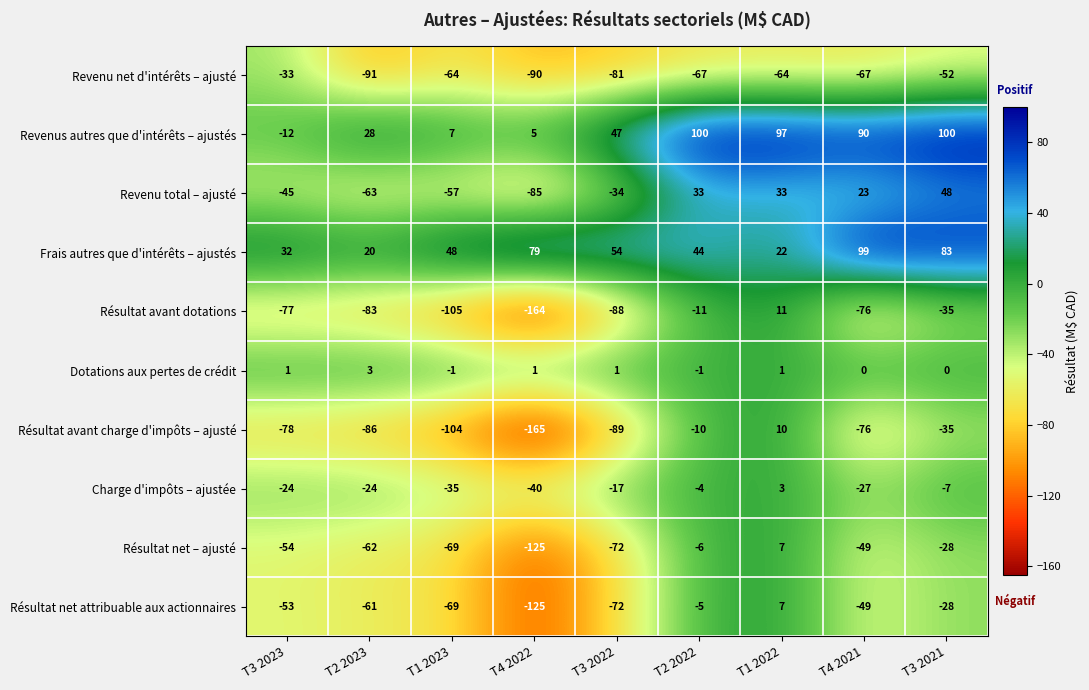

What is the sum of the Revenu net d'intérêts – ajusté values at T3 2021 and T3 2023?

-85